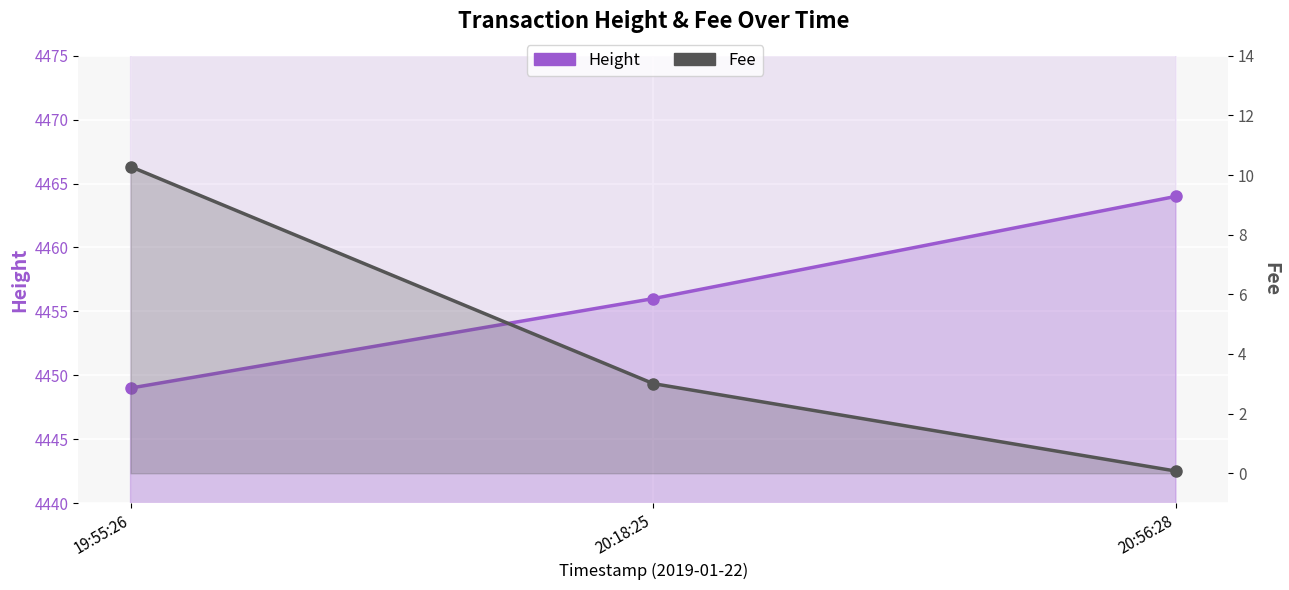

The Height series shows 6849.4 at 19:55:26. True or false?

False